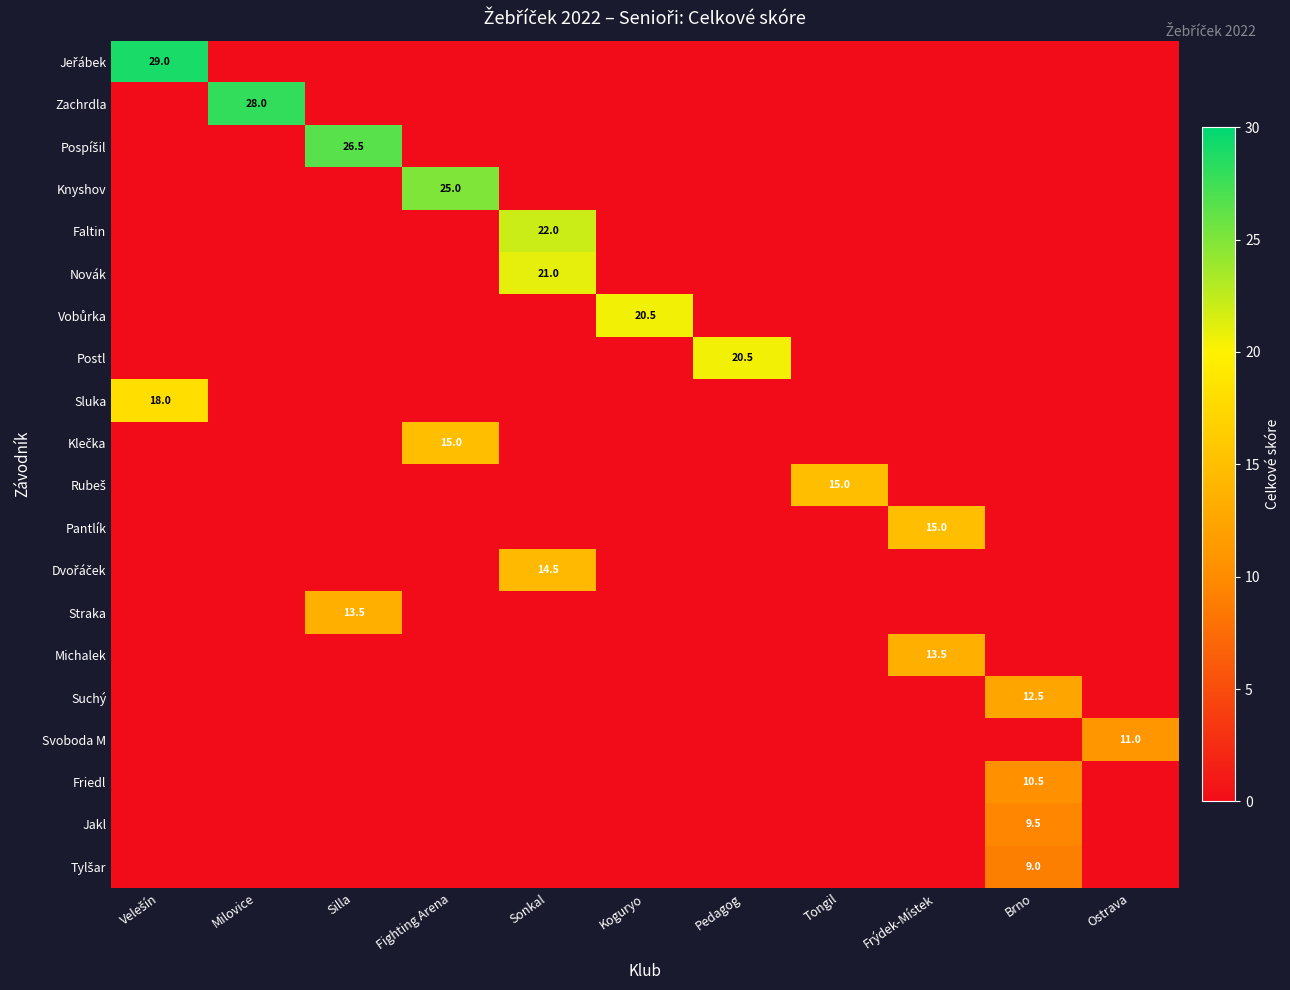

Count the number of categories in the chart.

11